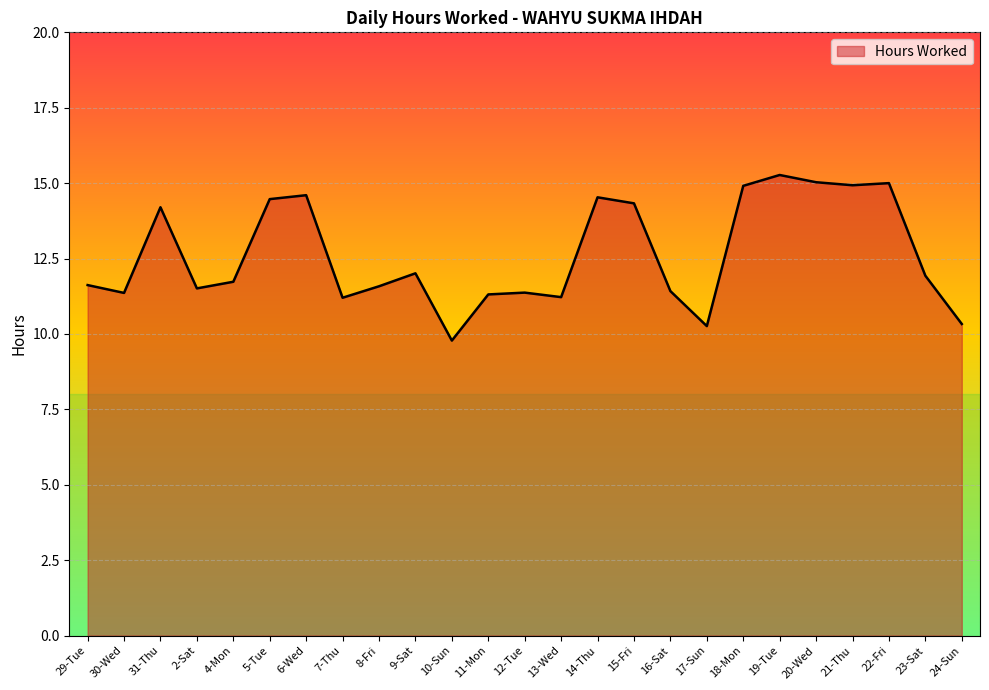

What is the difference between the maximum and minimum values?

5.5